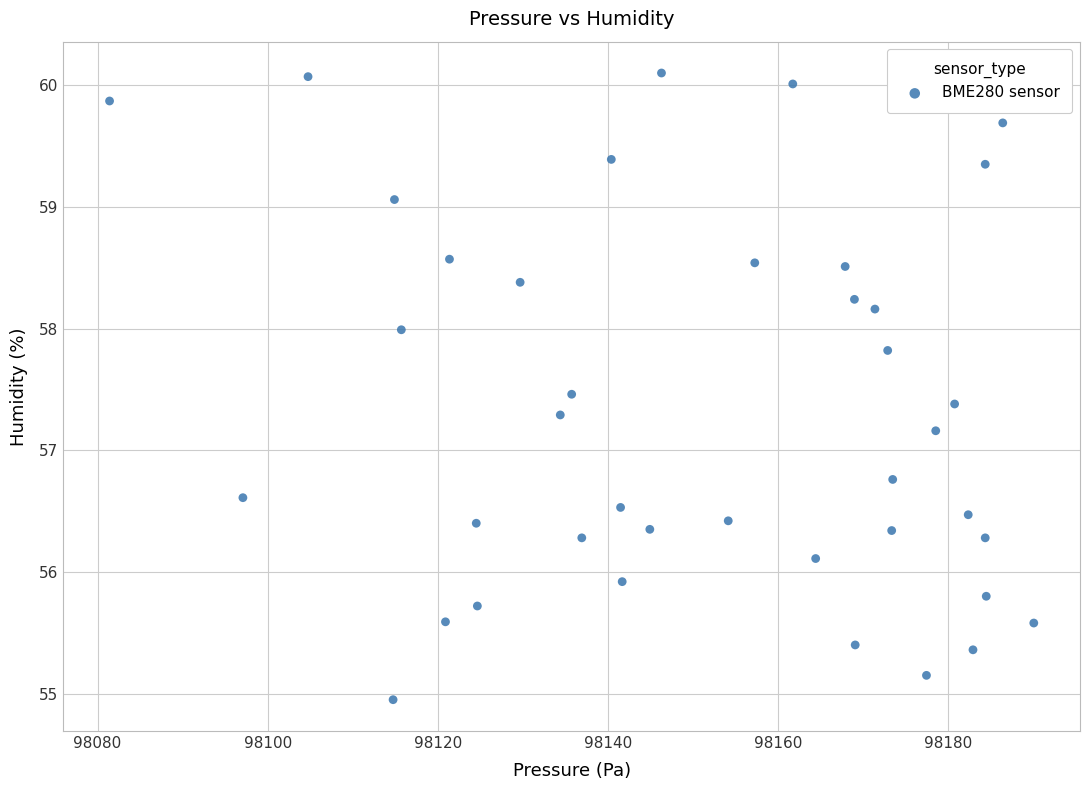

What Y value in the scatter plot is closest to 57?

57.2